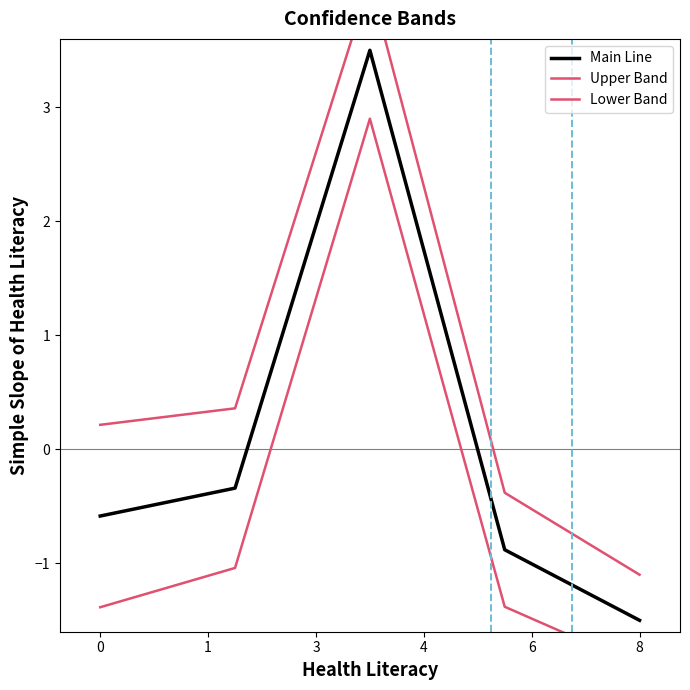

The value of Main Line at 8 is -2.6. True or false?

False